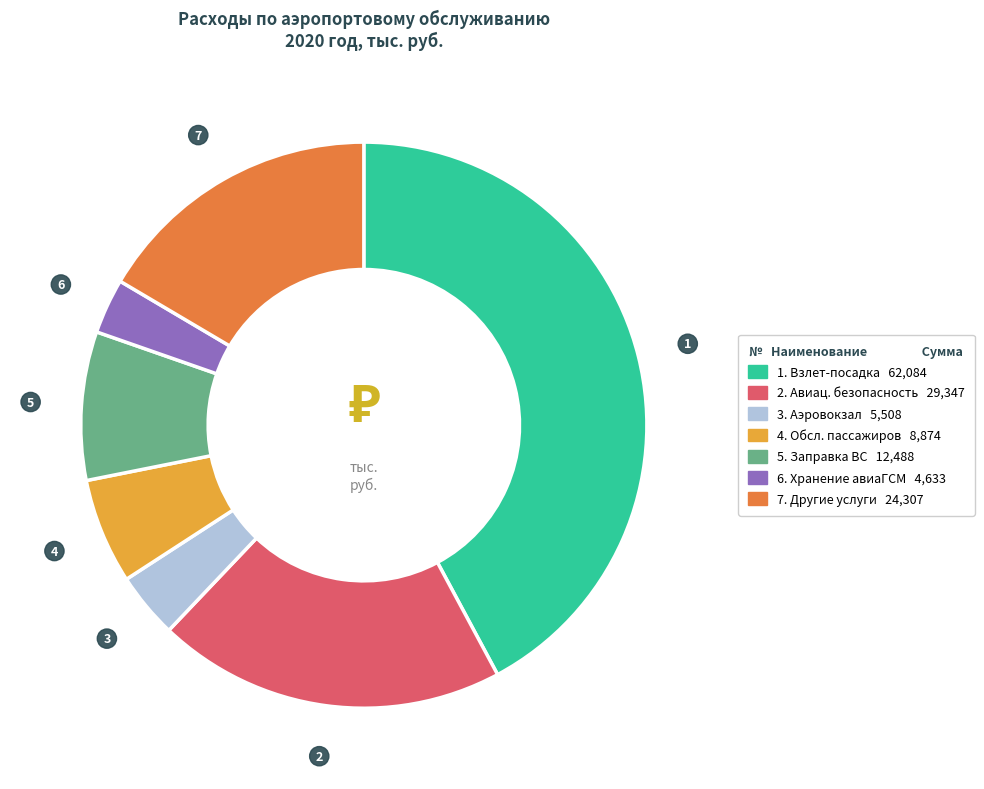

Is there any slice that represents more than half of the pie?

No